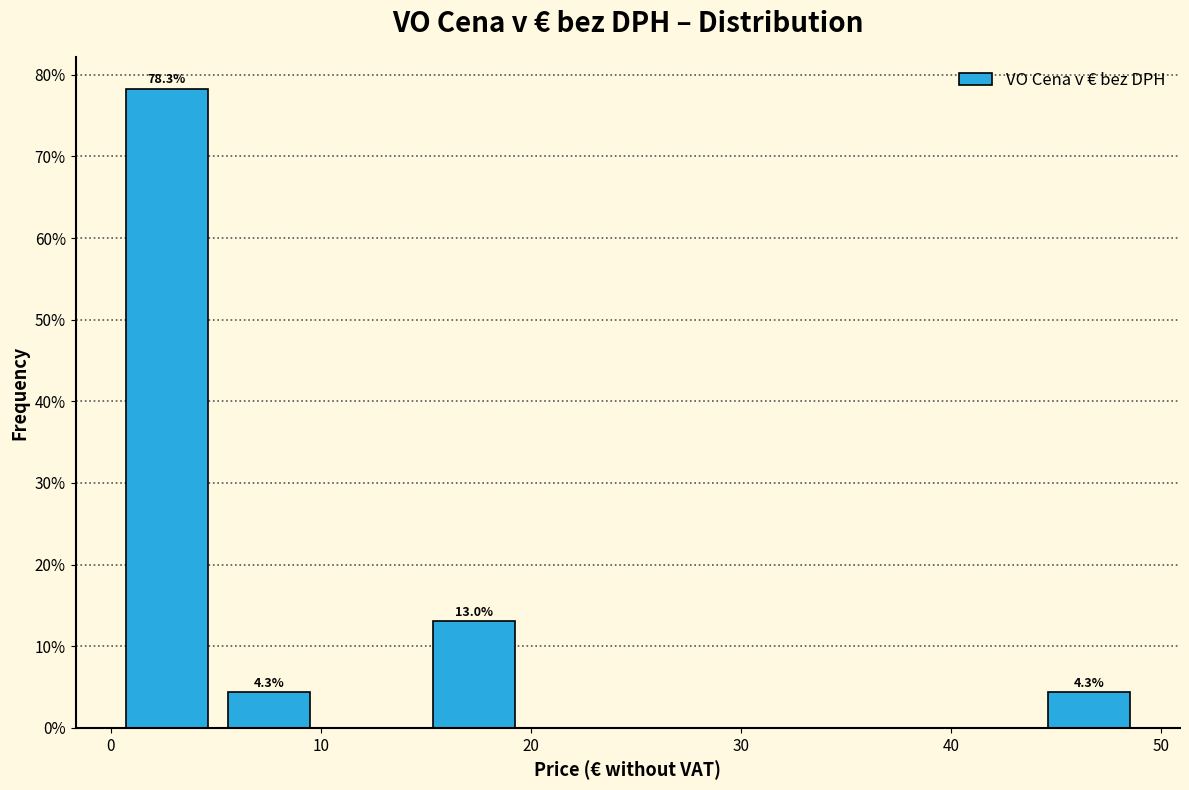

Which range on the x-axis has the tallest bar?

0 to 5